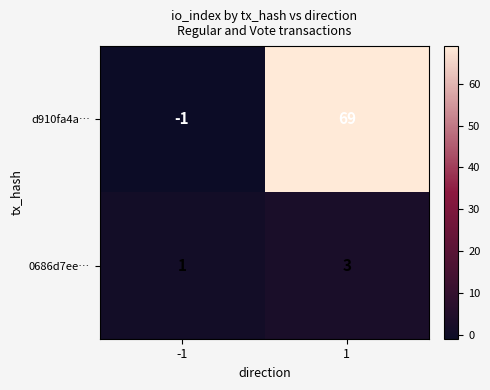

At which category is the sum across all series the highest?

1